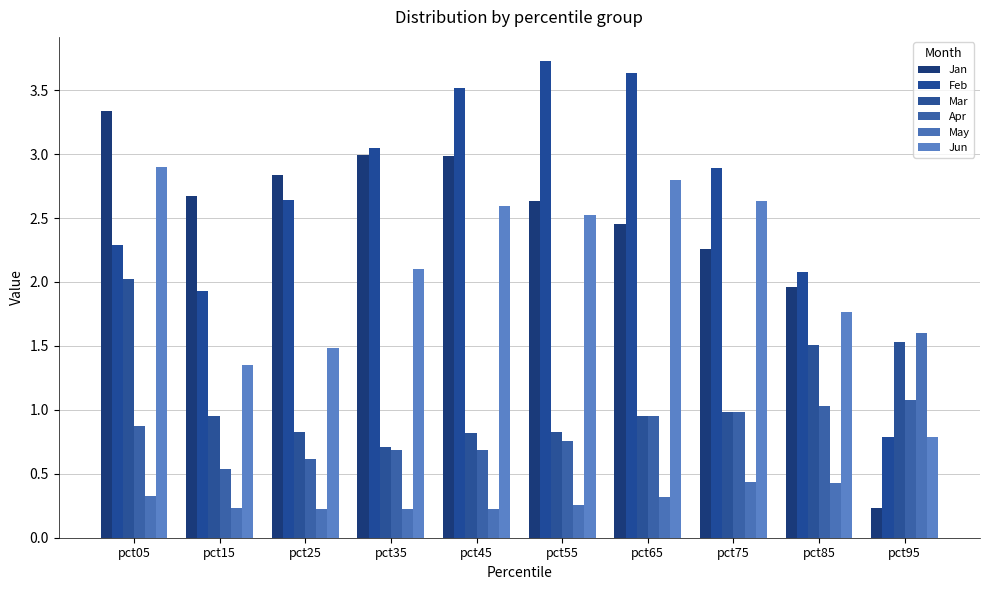

What is the difference between the maximum and minimum values in the Apr series?

0.5